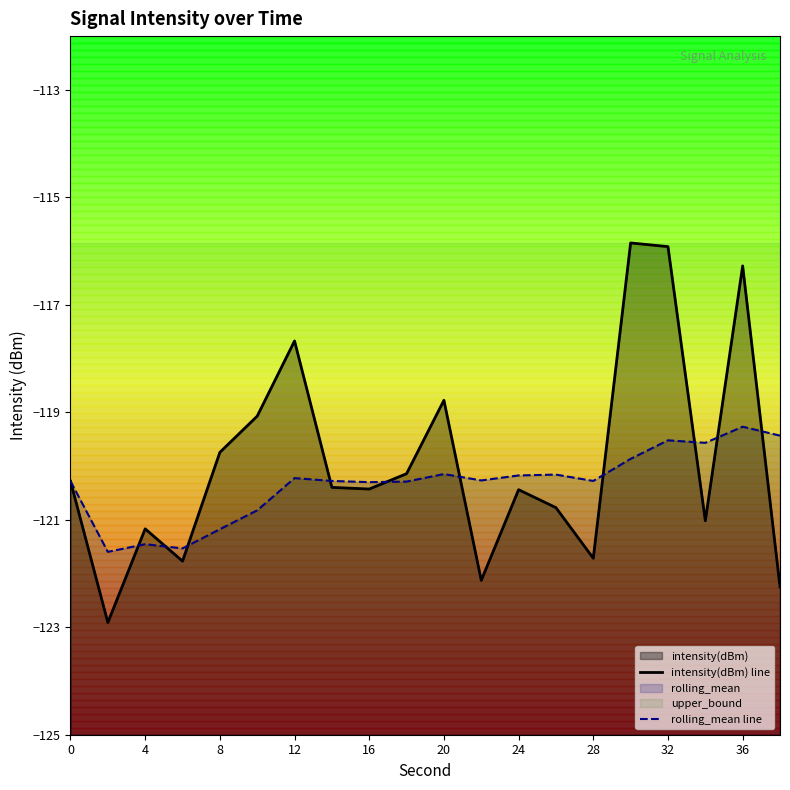

How many data points does each series have?

20